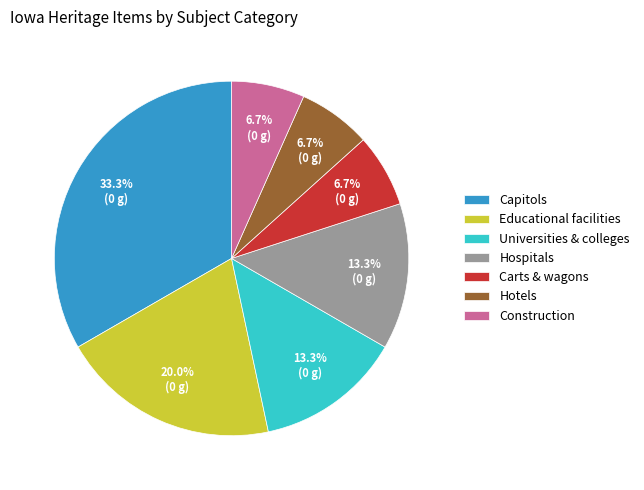

The Educational facilities slice represents 7% of the pie. True or false?

False